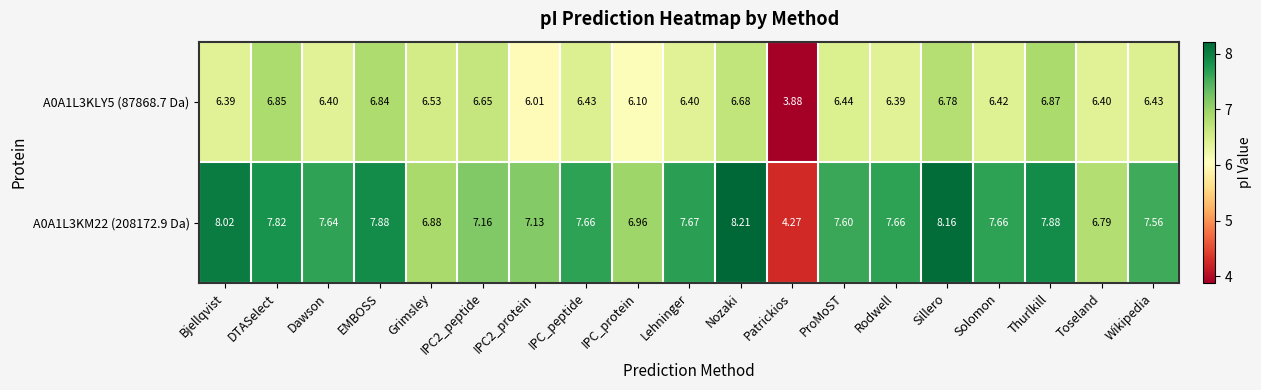

Which series has the largest range (max minus min)?

A0A1L3KM22 (208172.9 Da)